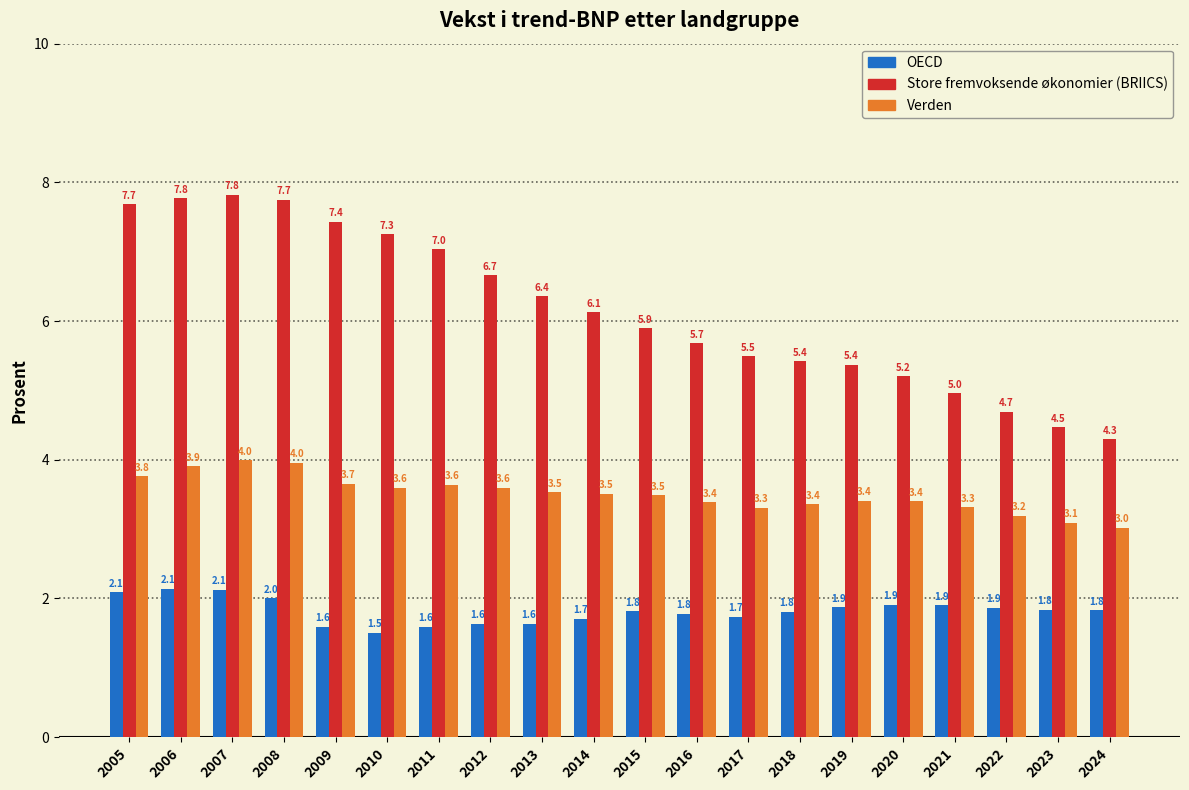

Reading left to right, transcribe all the data shown in this chart.

OECD: 2005=2.1	2006=2.1	2007=2.1	2008=2.0	2009=1.6	2010=1.5	2011=1.6	2012=1.6	2013=1.6	2014=1.7	2015=1.8	2016=1.8	2017=1.7	2018=1.8	2019=1.9	2020=1.9	2021=1.9	2022=1.9	2023=1.8	2024=1.8
Store fremvoksende økonomier (BRIICS): 2005=7.7	2006=7.8	2007=7.8	2008=7.7	2009=7.4	2010=7.3	2011=7.0	2012=6.7	2013=6.4	2014=6.1	2015=5.9	2016=5.7	2017=5.5	2018=5.4	2019=5.4	2020=5.2	2021=5.0	2022=4.7	2023=4.5	2024=4.3
Verden: 2005=3.8	2006=3.9	2007=4.0	2008=4.0	2009=3.7	2010=3.6	2011=3.6	2012=3.6	2013=3.5	2014=3.5	2015=3.5	2016=3.4	2017=3.3	2018=3.4	2019=3.4	2020=3.4	2021=3.3	2022=3.2	2023=3.1	2024=3.0